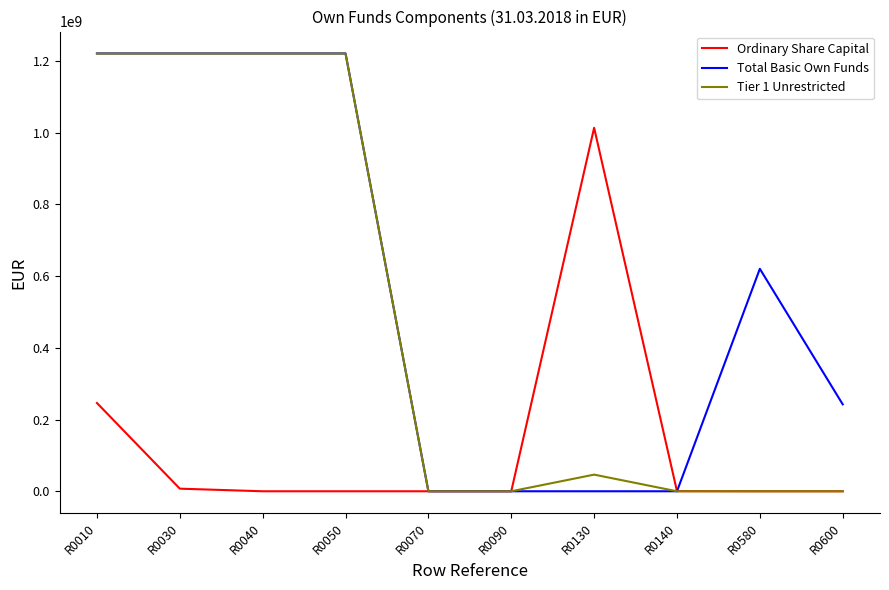

What is the difference between the maximum and second lowest values in the Total Basic Own Funds series?

1221145977.4